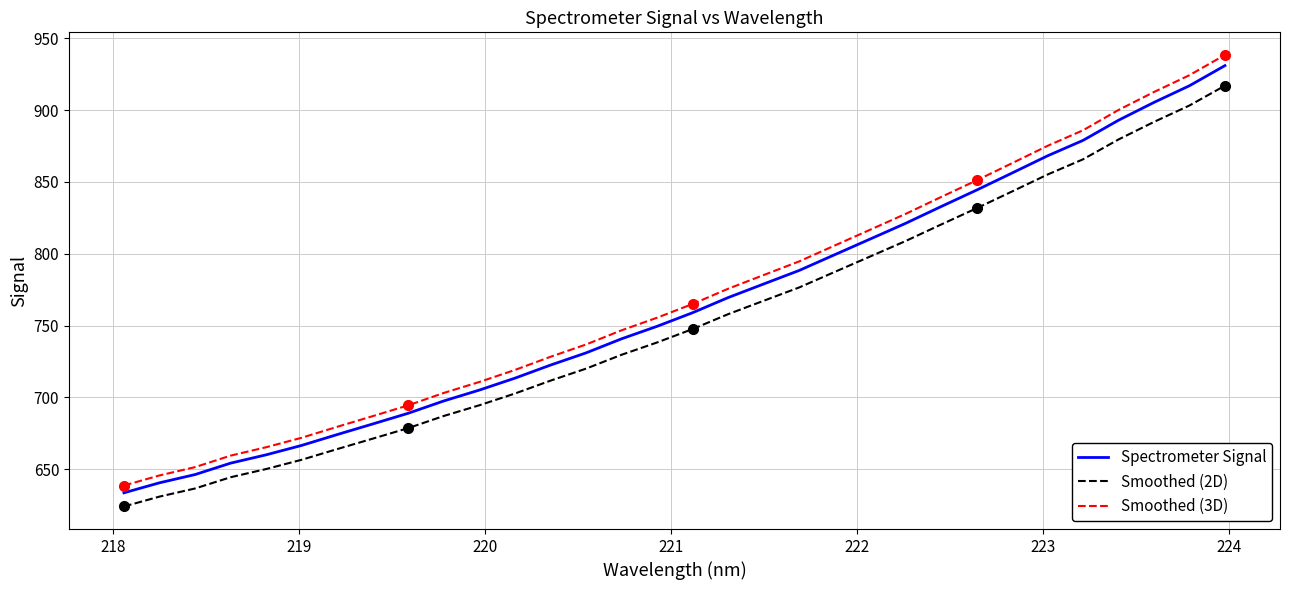

Reading left to right, extract all data points from this chart.

Spectrometer Signal: 633.6	640.5	646.3	654.2	660.0	666.6	674.1	681.5	689.0	697.6	705.1	713.4	722.5	731.0	740.8	749.5	759.0	769.5	778.9	788.4	799.3	810.2	821.2	832.8	844.3	856.2	868.2	878.9	893.0	905.4	917.0	931.0
Smoothed (2D): 624.1	630.9	636.6	644.4	650.1	656.6	664.0	671.3	678.7	687.1	694.5	702.7	711.7	720.0	729.7	738.2	747.6	757.9	767.3	776.5	787.3	798.1	808.9	820.4	831.7	843.4	855.2	865.8	879.6	891.8	903.2	917.0
Smoothed (3D): 638.6	645.7	651.5	659.5	665.3	671.9	679.5	687.0	694.5	703.1	710.8	719.1	728.3	736.8	746.7	755.5	765.0	775.6	785.2	794.7	805.7	816.7	827.8	839.5	851.1	863.1	875.1	886.0	900.1	912.6	924.3	938.4